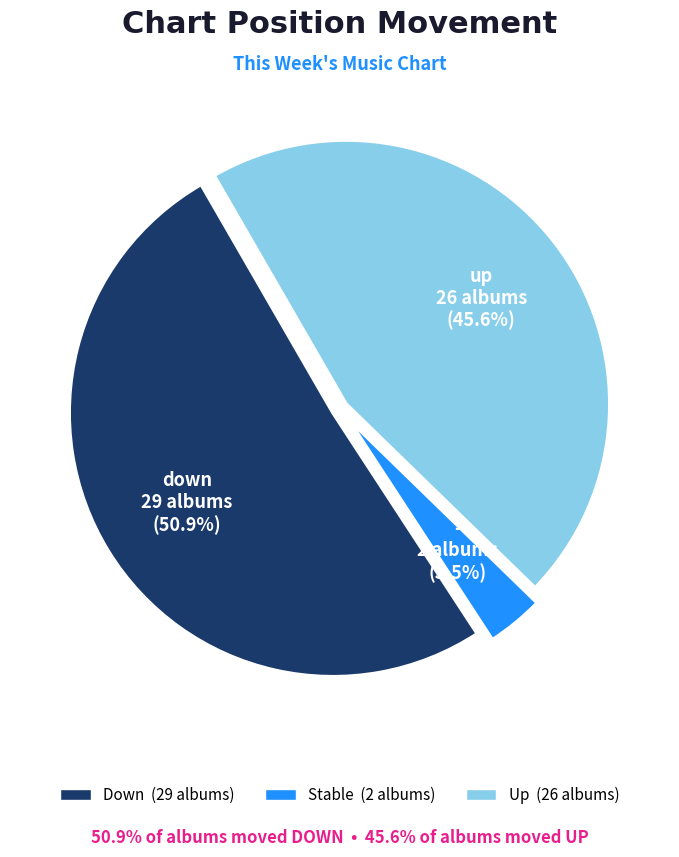

Is there a majority slice in this chart?

Yes